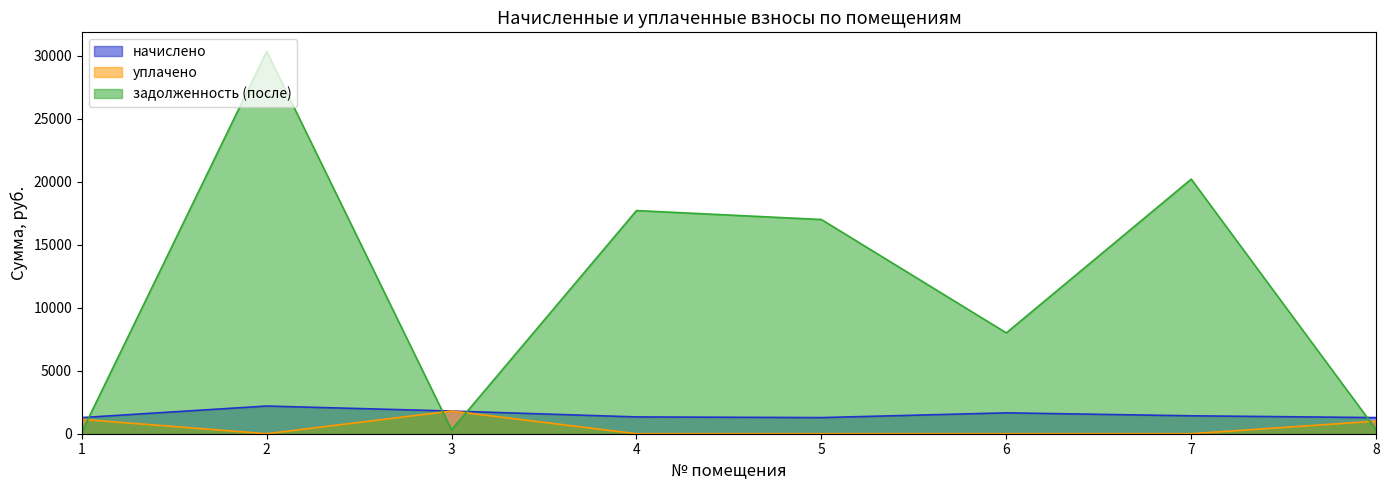

Is the value of уплачено at 8 greater than the value of задолженность (после) at 8?

Yes